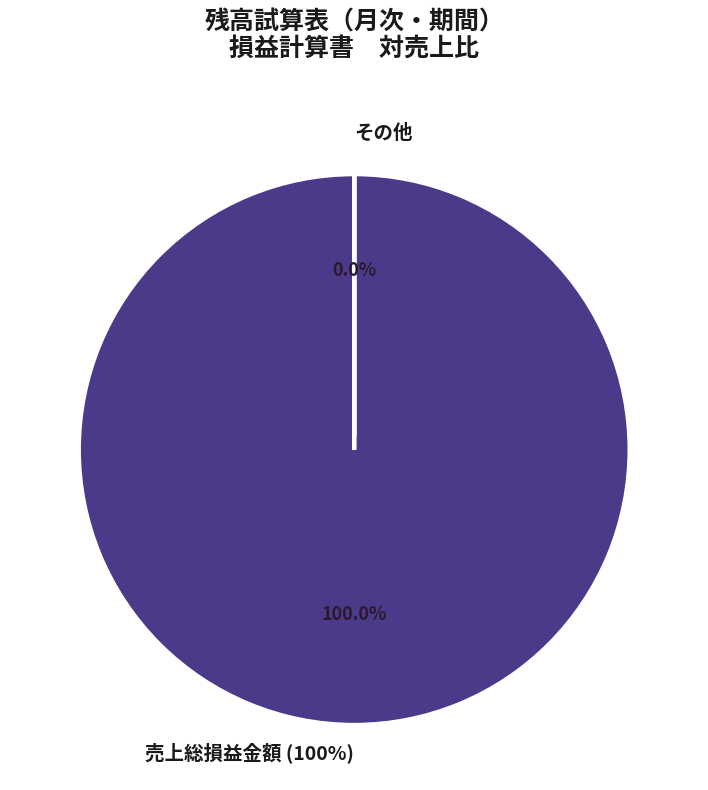

The 販売管理費合計 slice represents 14% of the pie. True or false?

False